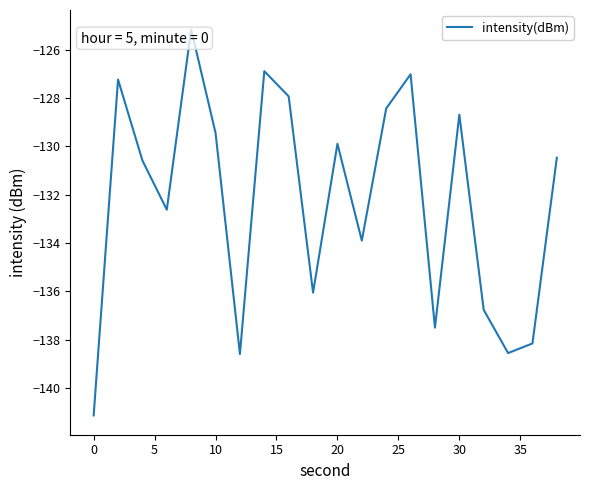

What is the maximum value shown in the chart?

-125.2